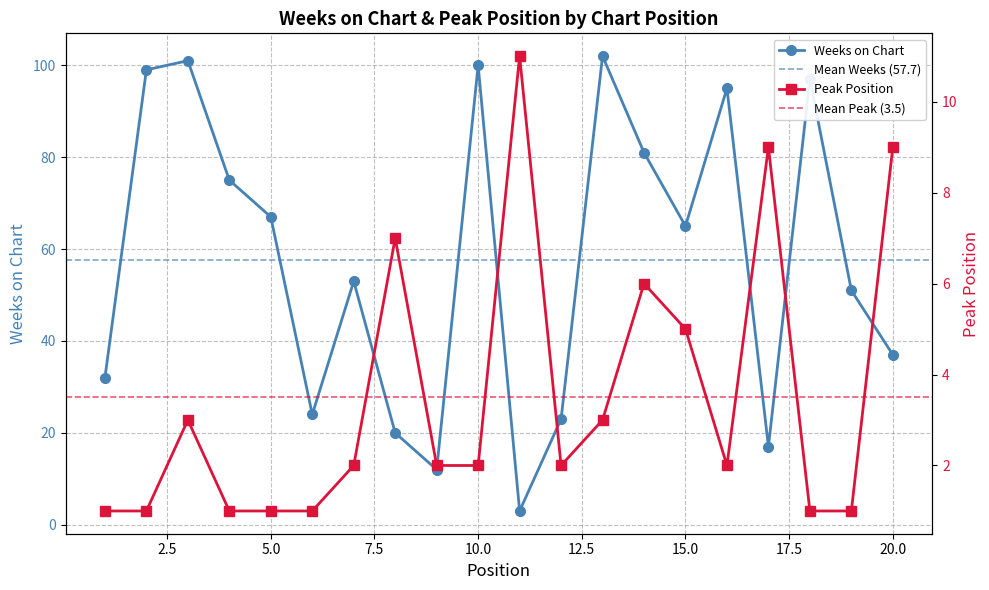

Reading left to right, transcribe all the data shown in this chart.

Weeks on Chart: 1=32	2=99	3=101	4=75	5=67	6=24	7=53	8=20	9=12	10=100	11=3	12=23	13=102	14=81	15=65	16=95	17=17	18=97	19=51	20=37
Peak Position: 1=1	2=1	3=3	4=1	5=1	6=1	7=2	8=7	9=2	10=2	11=11	12=2	13=3	14=6	15=5	16=2	17=9	18=1	19=1	20=9